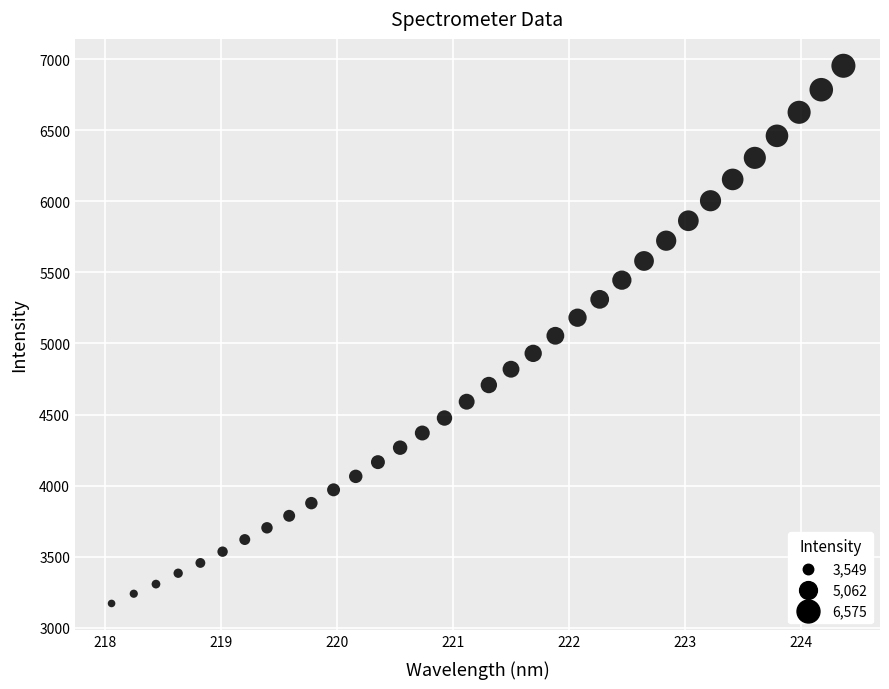

What is the range of X values (max minus min)?

6.3